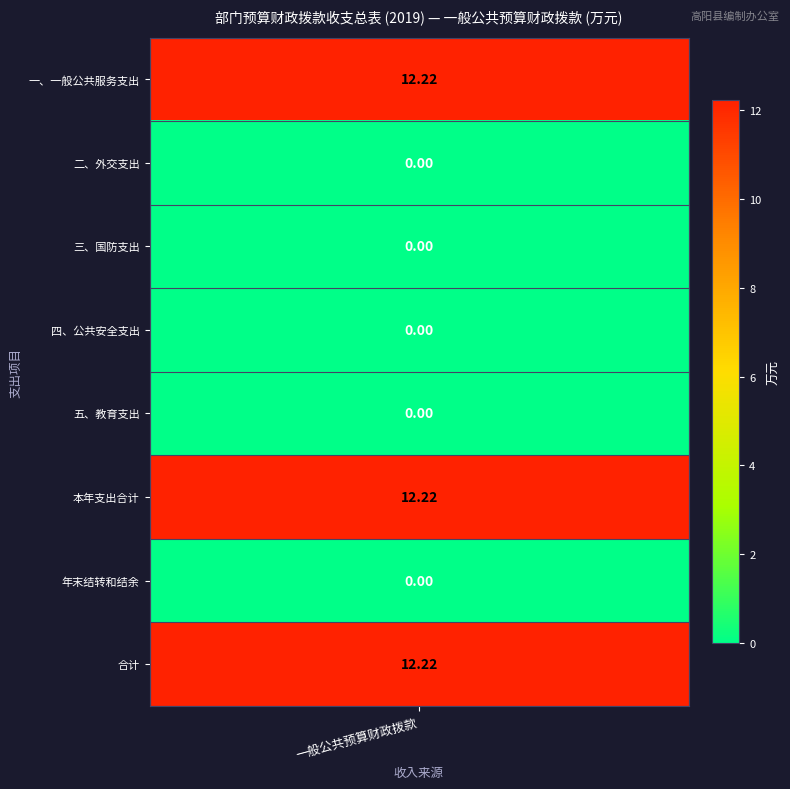

List the labels in order of value, smallest first.

二、外交支出, 三、国防支出, 四、公共安全支出, 五、教育支出, 年末结转和结余, 一、一般公共服务支出, 本年支出合计, 合计